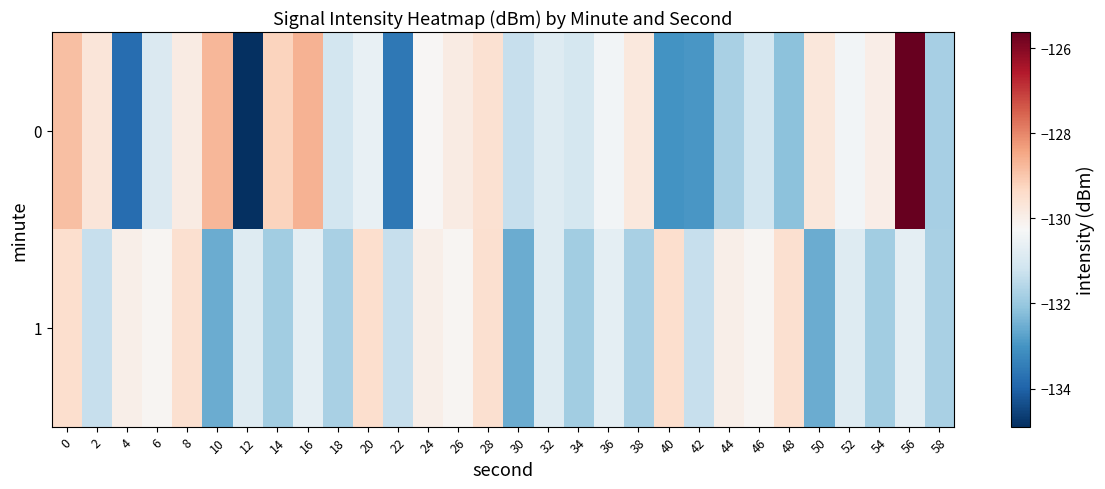

Reading right to left, what are all the values shown in this chart?

0: 58=-131.8	56=-125.6	54=-129.9	52=-130.4	50=-129.7	48=-132.2	46=-131.1	44=-131.8	42=-133.0	40=-133.0	38=-129.8	36=-130.4	34=-131.1	32=-130.8	30=-131.3	28=-129.6	26=-129.9	24=-130.2	22=-133.6	20=-130.6	18=-131.1	16=-128.6	14=-129.2	12=-134.9	10=-128.7	8=-129.9	6=-130.9	4=-133.8	2=-129.7	0=-128.9
1: 58=-131.8	56=-130.7	54=-131.9	52=-130.9	50=-132.5	48=-129.5	46=-130.2	44=-130.0	42=-131.3	40=-129.5	38=-131.8	36=-130.7	34=-131.9	32=-130.9	30=-132.5	28=-129.5	26=-130.2	24=-130.0	22=-131.3	20=-129.5	18=-131.8	16=-130.7	14=-131.9	12=-130.9	10=-132.5	8=-129.5	6=-130.2	4=-130.0	2=-131.3	0=-129.5